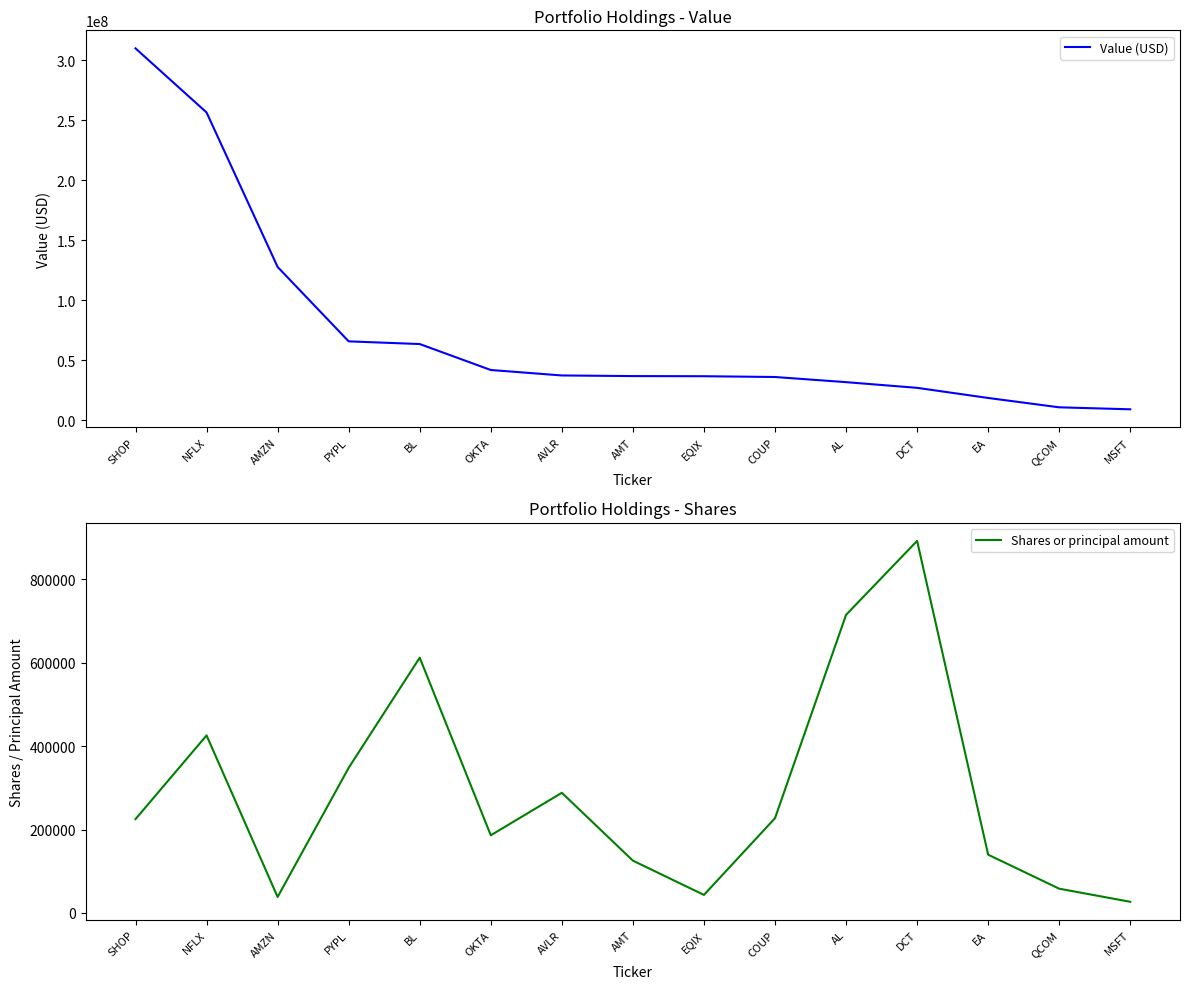

What are all the series names shown in the legend?

Value (USD), Shares or principal amount